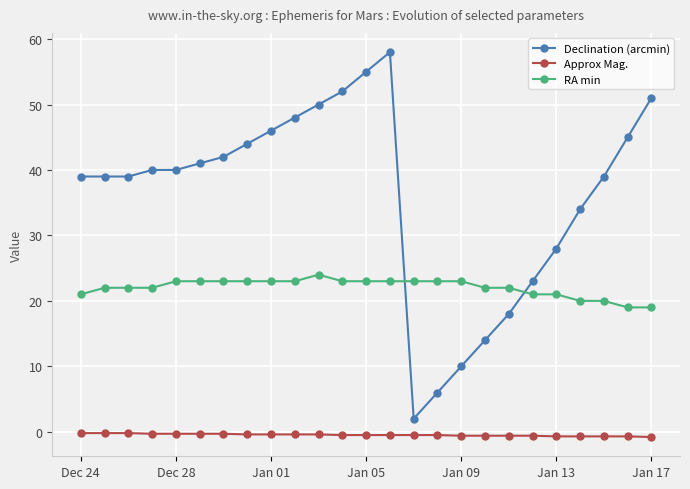

True or false: RA min and Approx Mag. cross at least once.

False